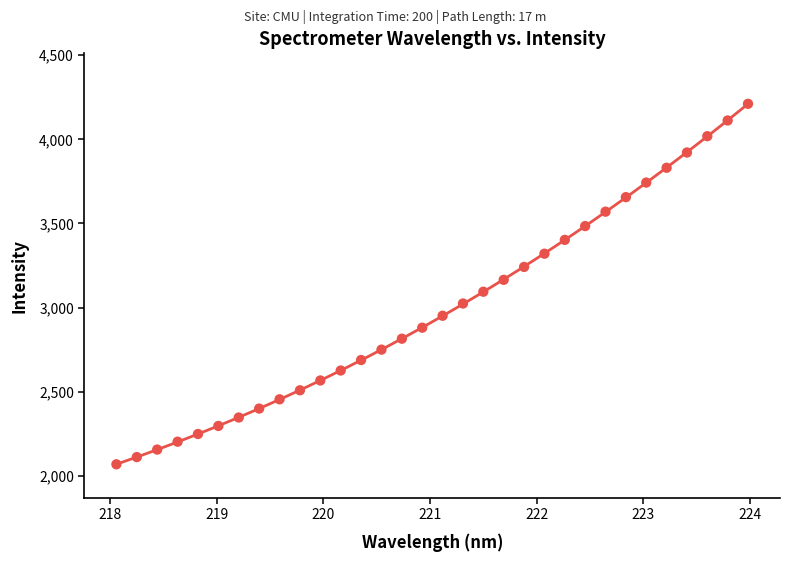

What is the range of Y values (max minus min)?

2142.6